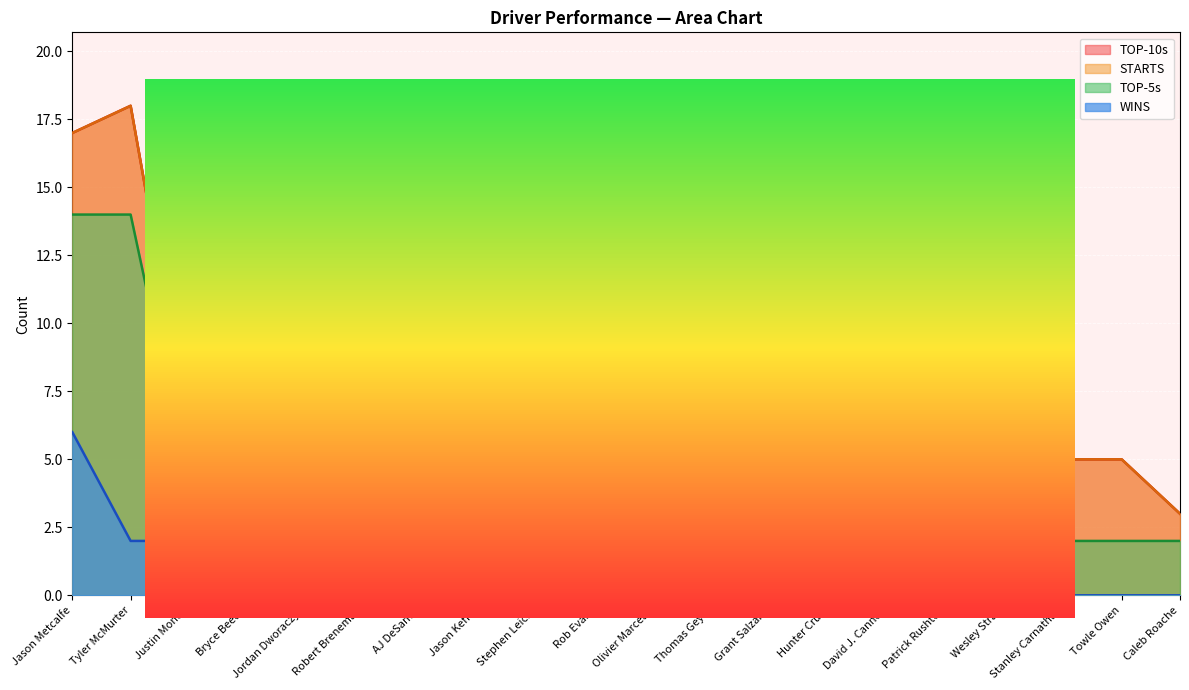

What is the average value of the TOP-10s series?

7